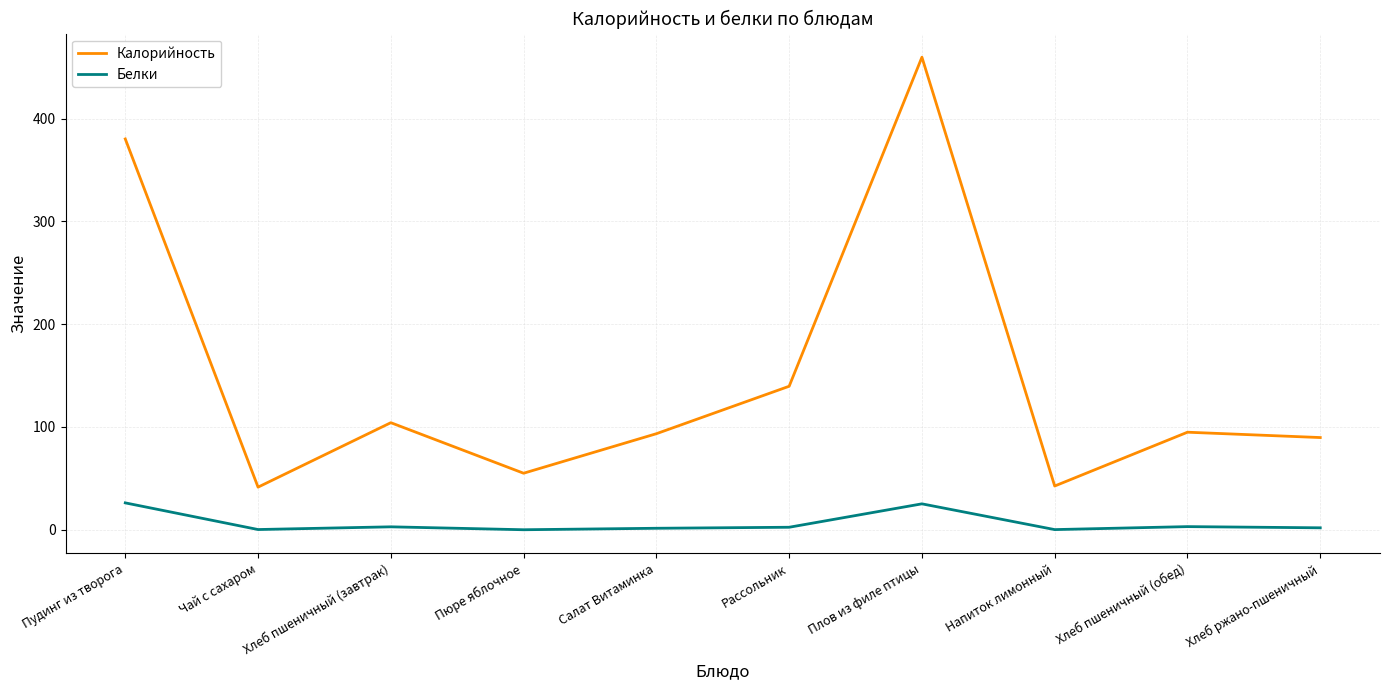

What is the maximum value shown in the chart?

459.9